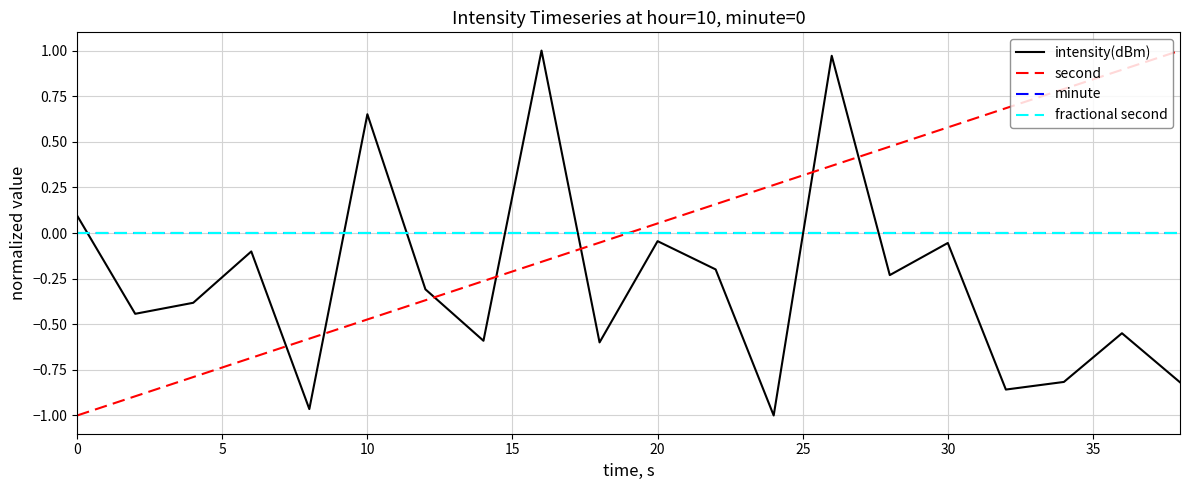

At how many categories does at least one series exceed 0?

13